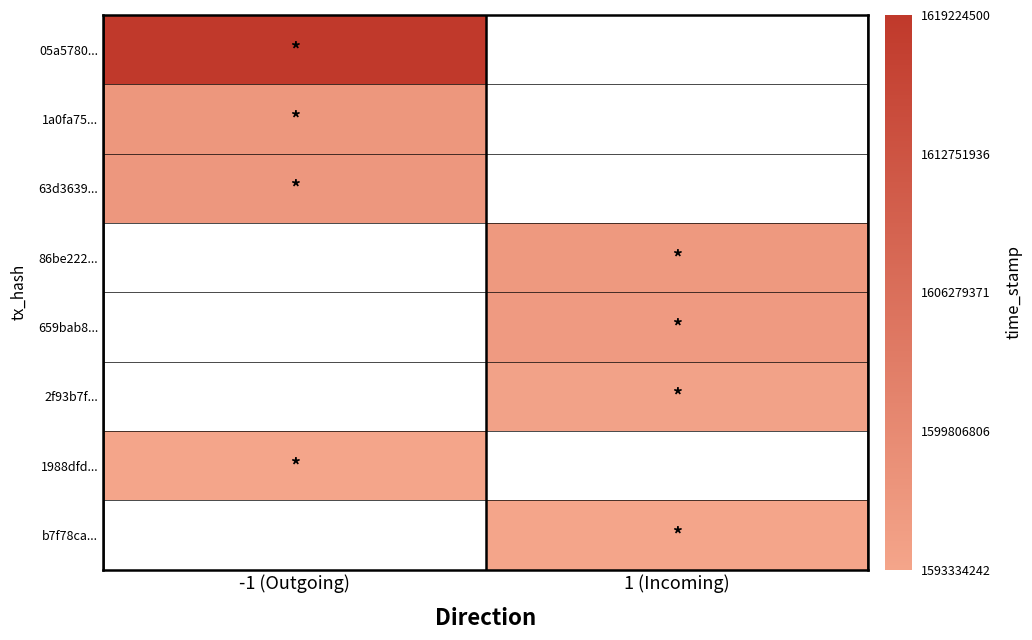

Is the value of 2f93b7f... at -1 (Outgoing) greater than the value of 05a5780... at -1 (Outgoing)?

No